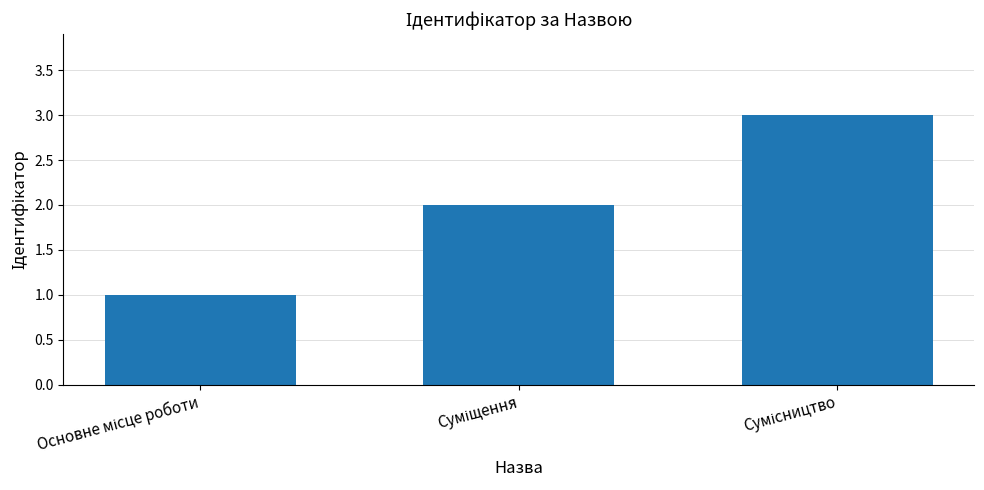

What is the sum of all values?

6